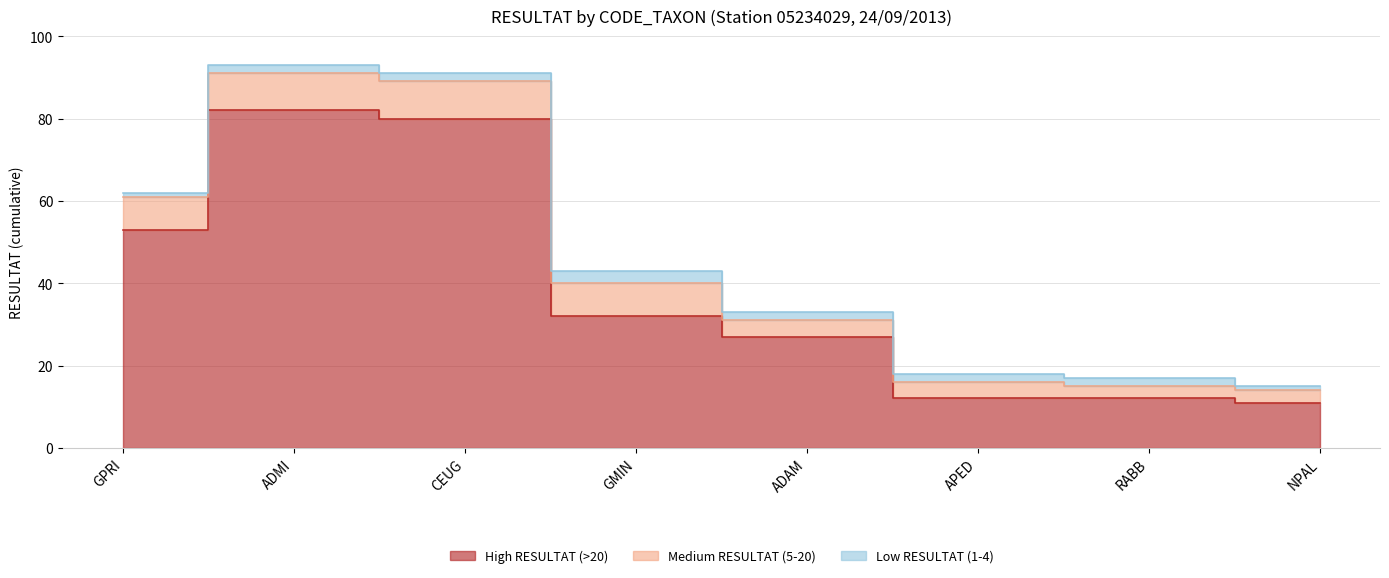

What is the total value across all series at CEUG?

91